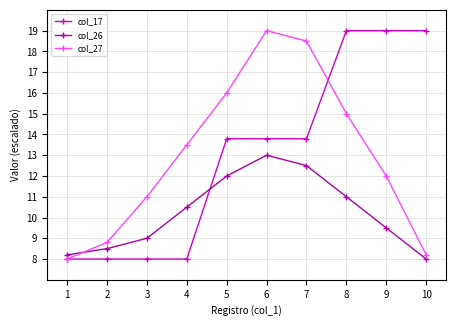

What are all the series names shown in the legend?

col_17, col_26, col_27